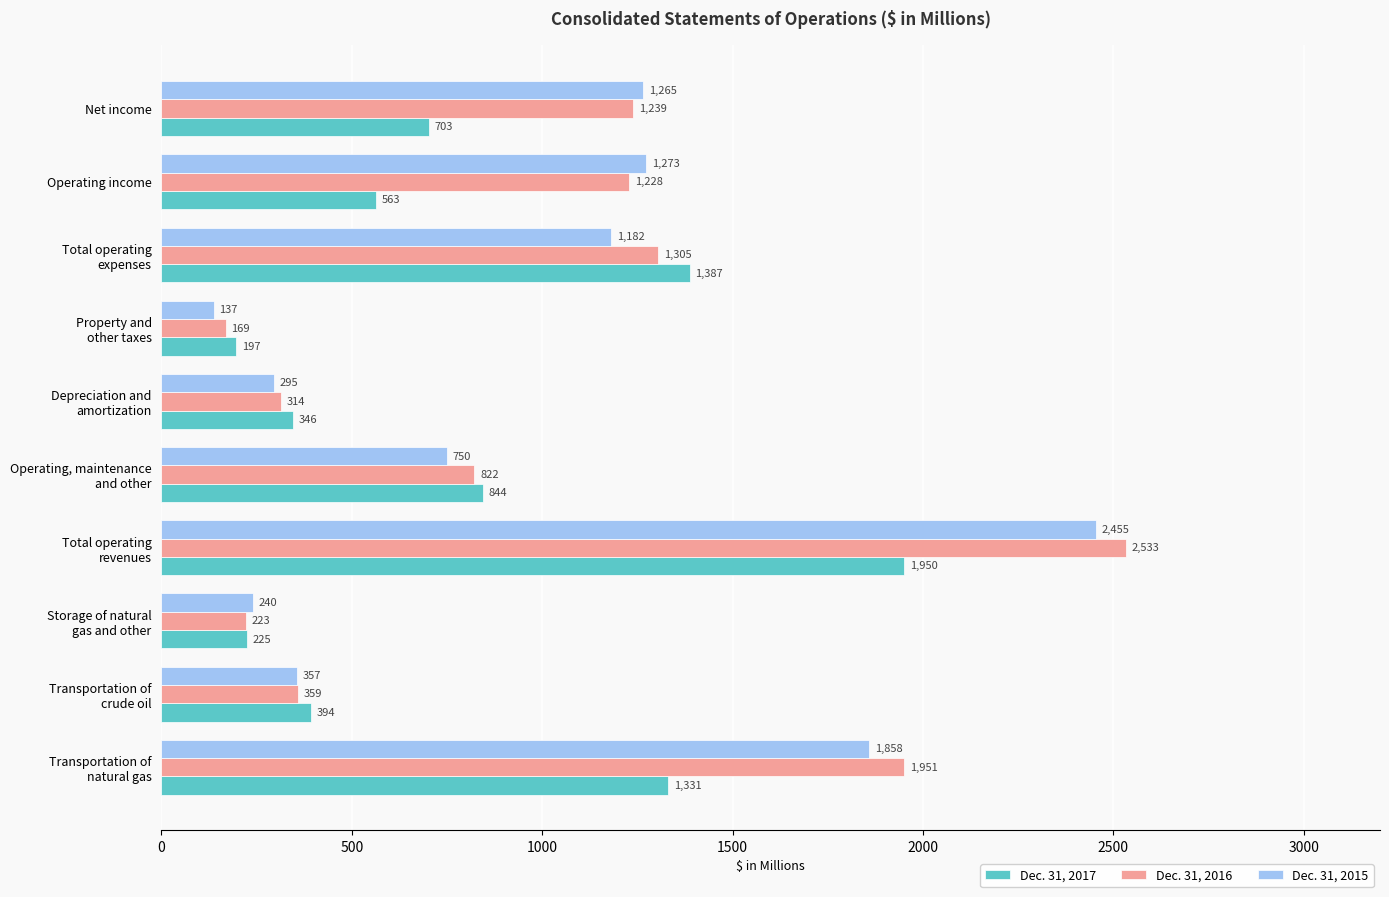

At how many categories does at least one series exceed 1196?

5